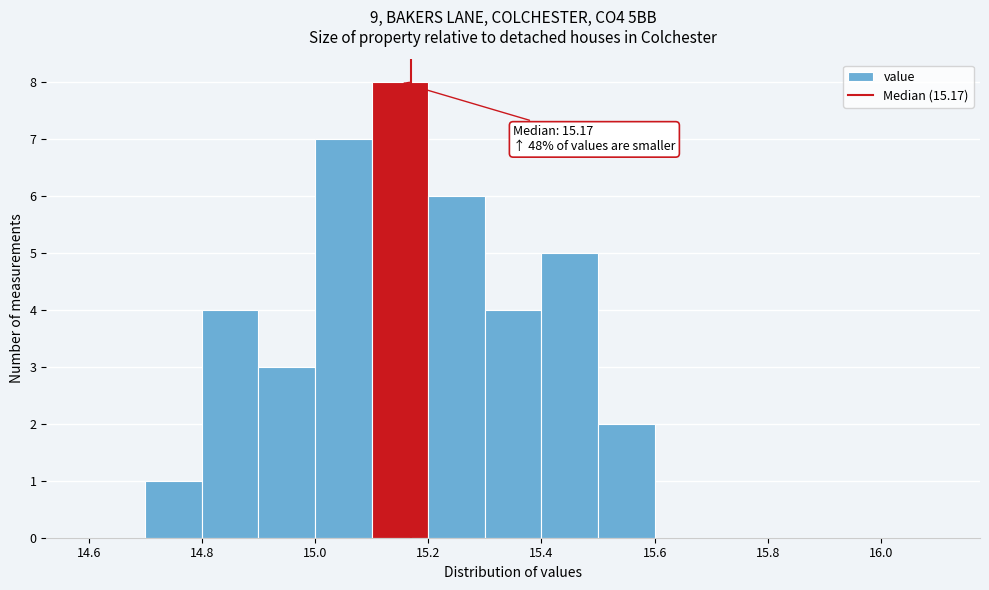

Over which range of the x-axis is the bar tallest?

15.1 to 15.2